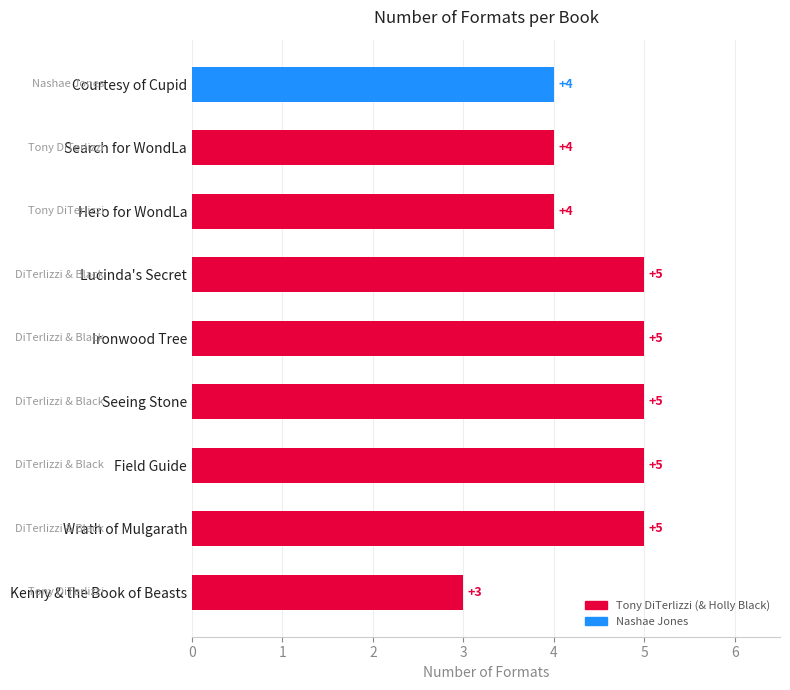

Does the chart contain stacked bars?

No